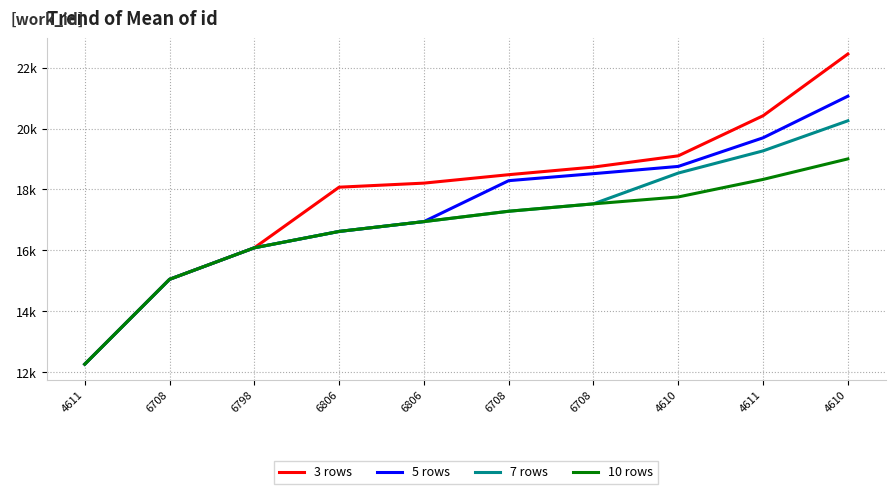

What are all the series names shown in the legend?

3 rows, 5 rows, 7 rows, 10 rows